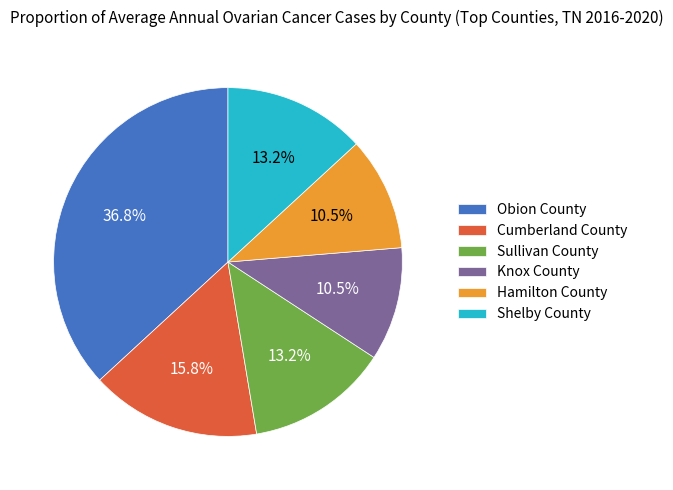

How many slices are in this pie chart?

6